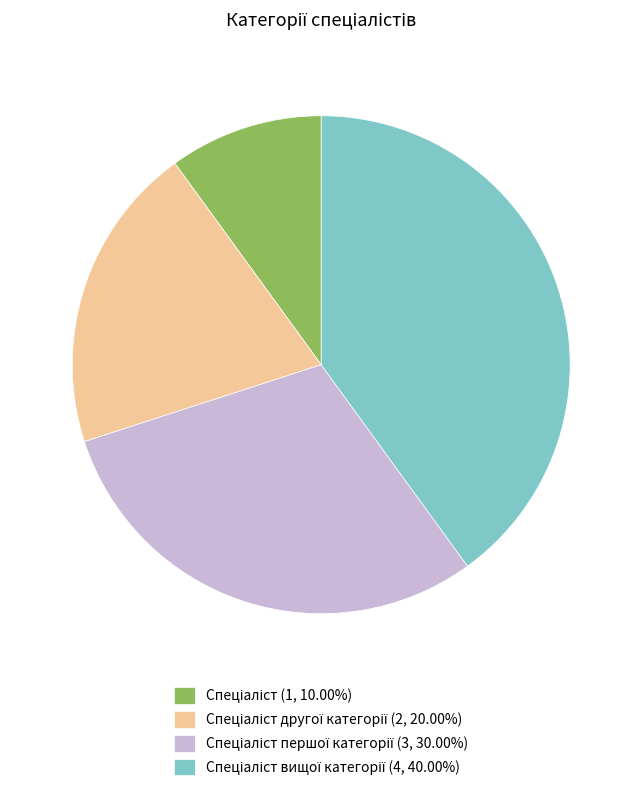

Does any single category account for the majority?

No